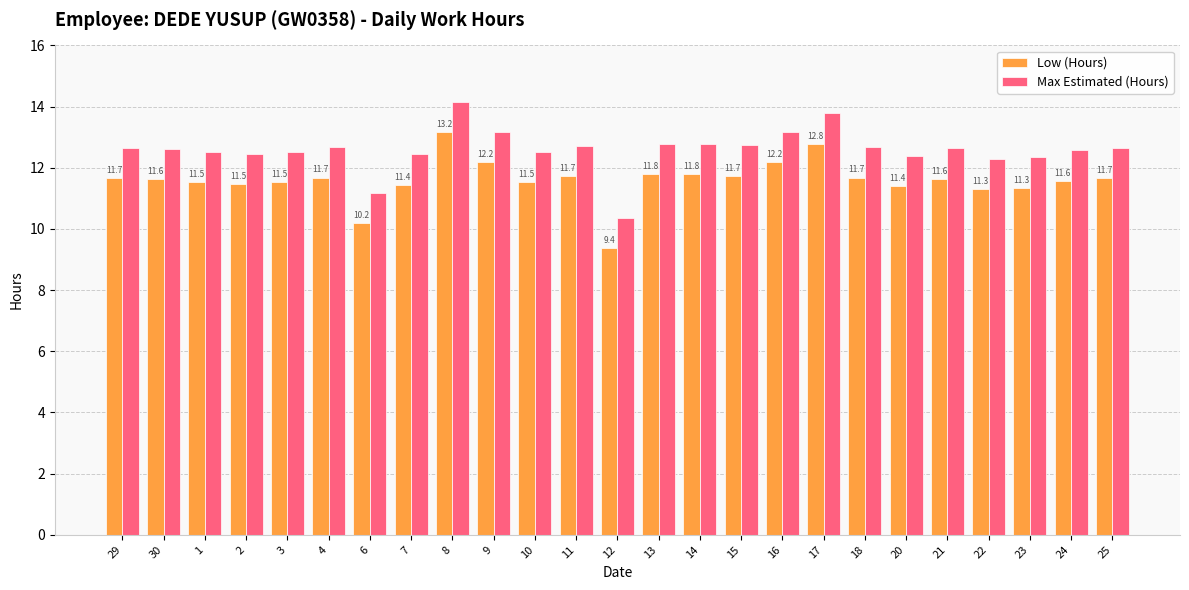

What is the spread (max minus min) of values at 4?

1.0